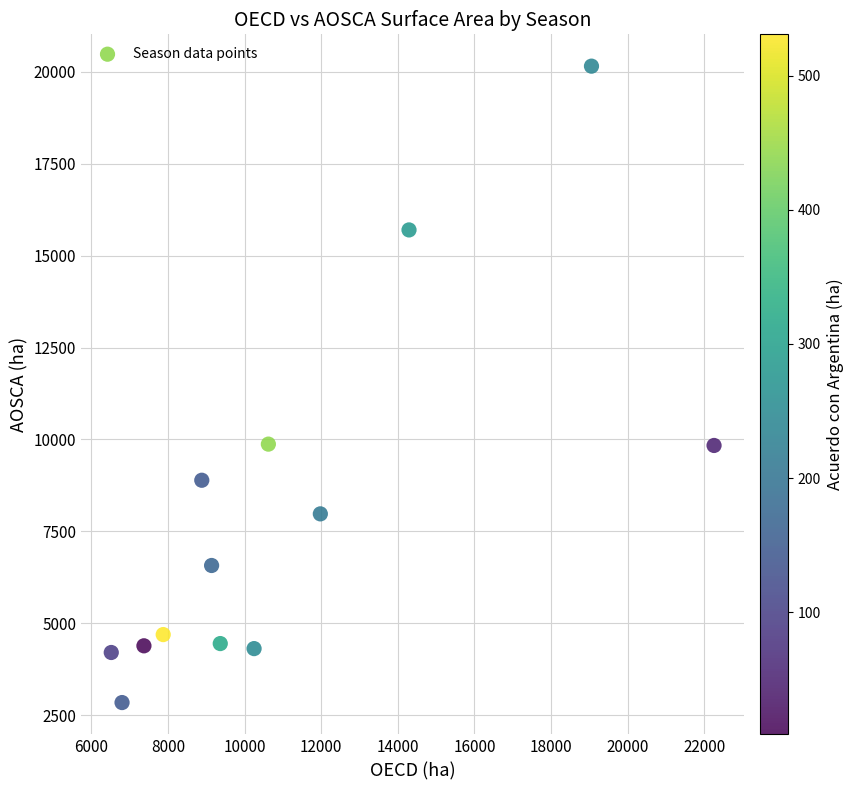

What is the range of Y values (max minus min)?

17309.8